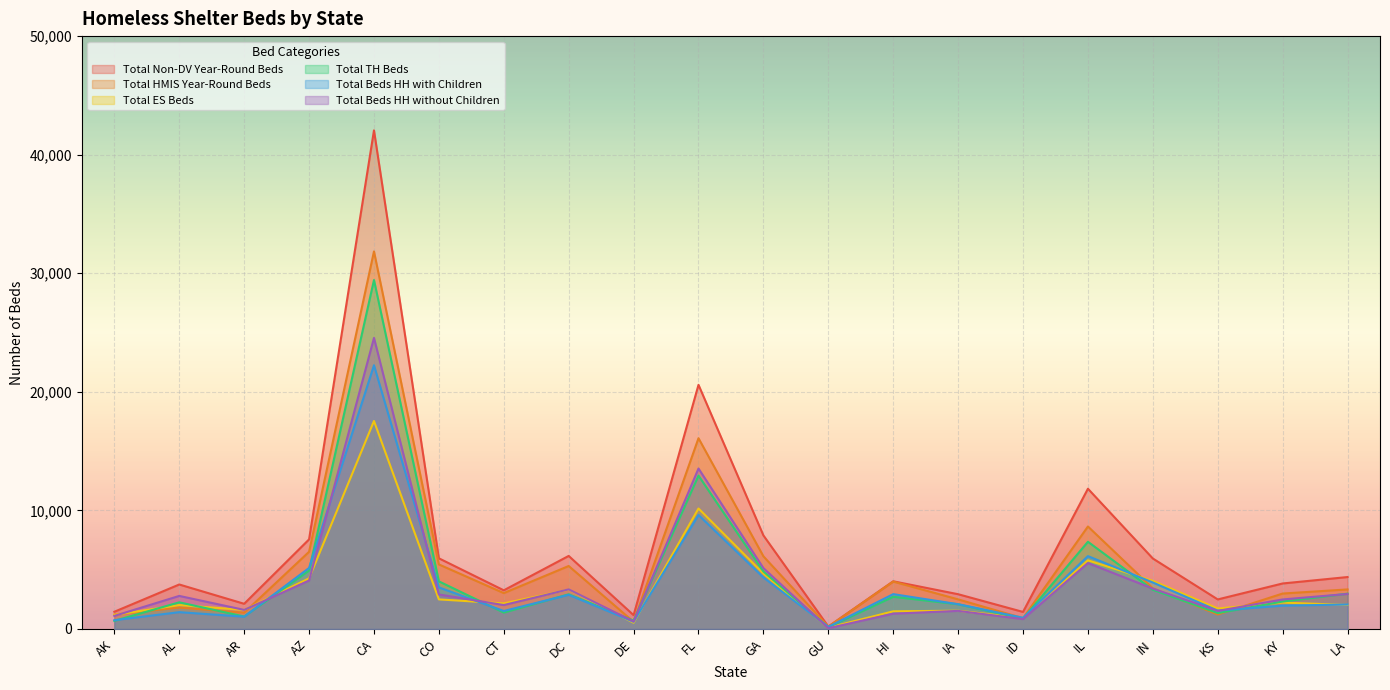

How many interior local peaks does the Total Non-DV Year-Round Beds series have?

6